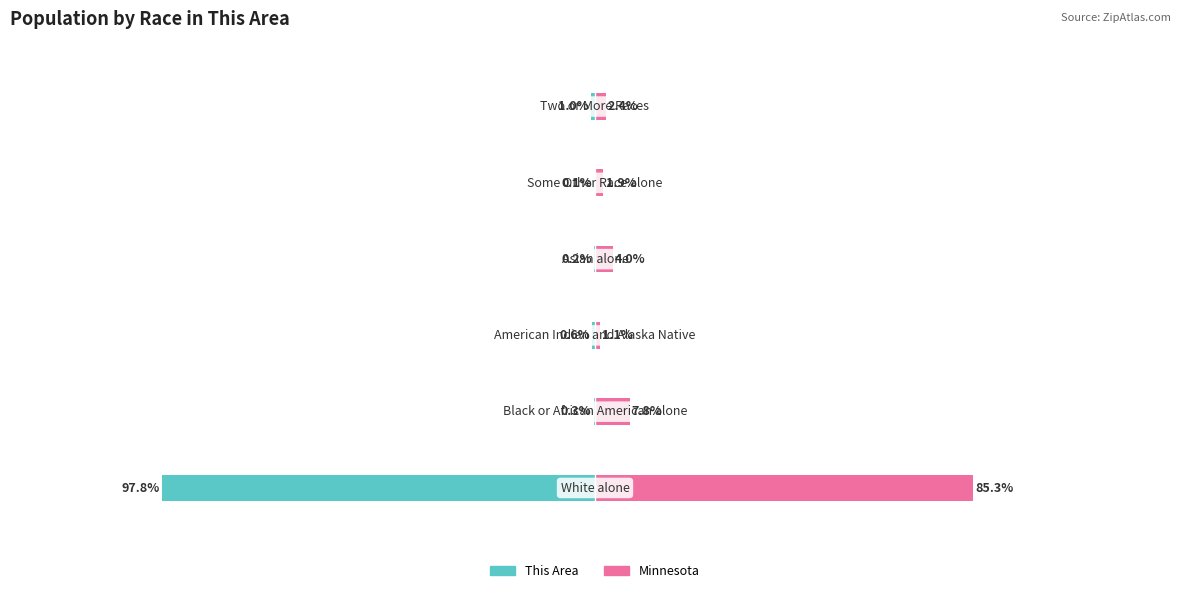

What is the value of the This Area bar at the 1st from the left?

-97.8